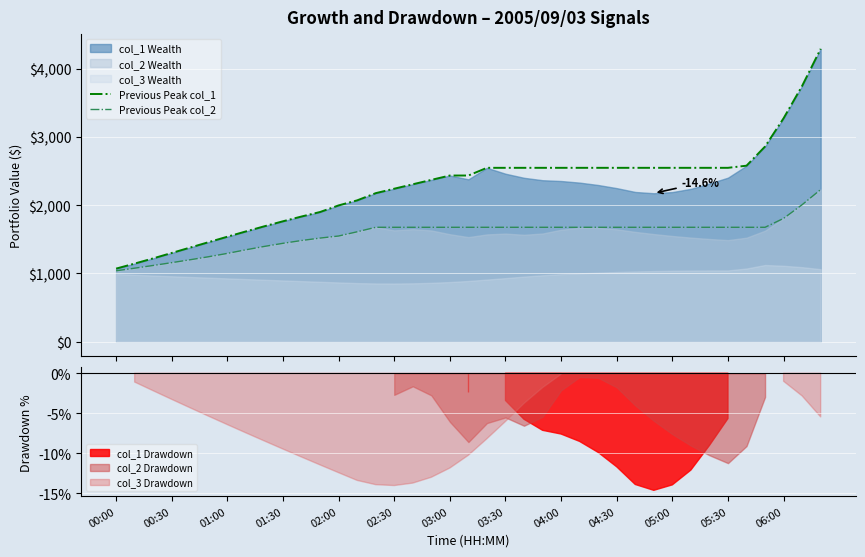

True or false: Previous Peak col_1 and Previous Peak col_2 cross at least once.

False